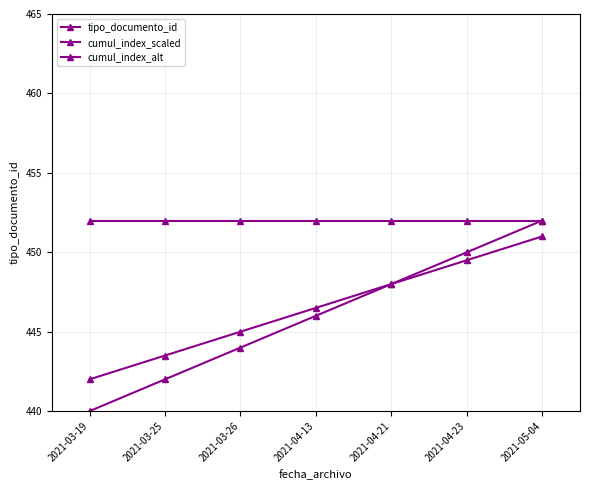

At which label is cumul_index_alt closest to 446?

2021-04-13